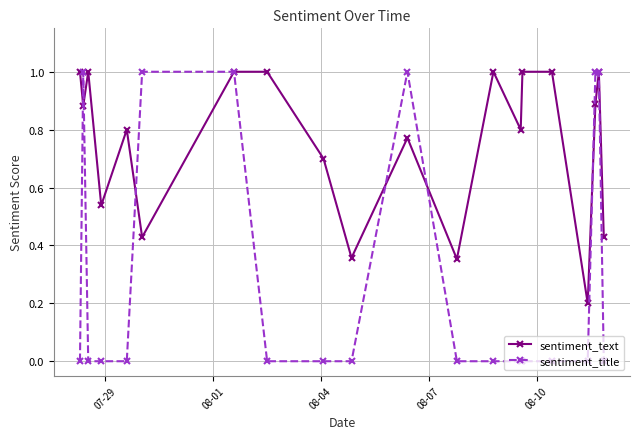

What is the highest value of the sentiment_text series?

1.0